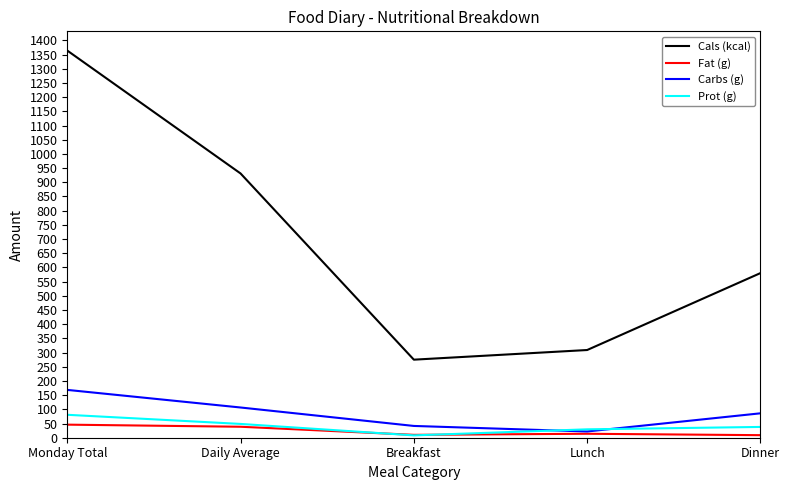

True or false: Carbs (g) and Cals (kcal) intersect in this chart.

False